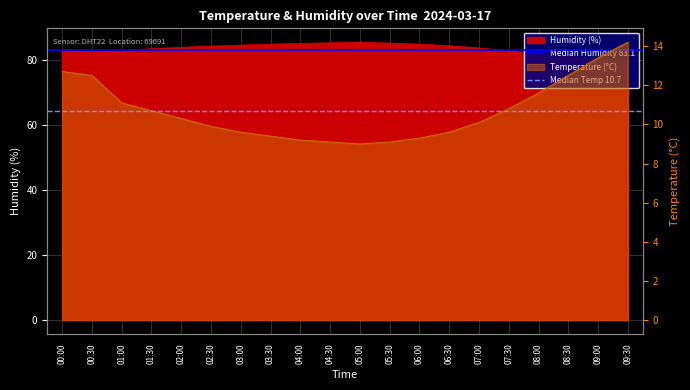

What is the average value of the Median Temp 10.7 series?

10.7